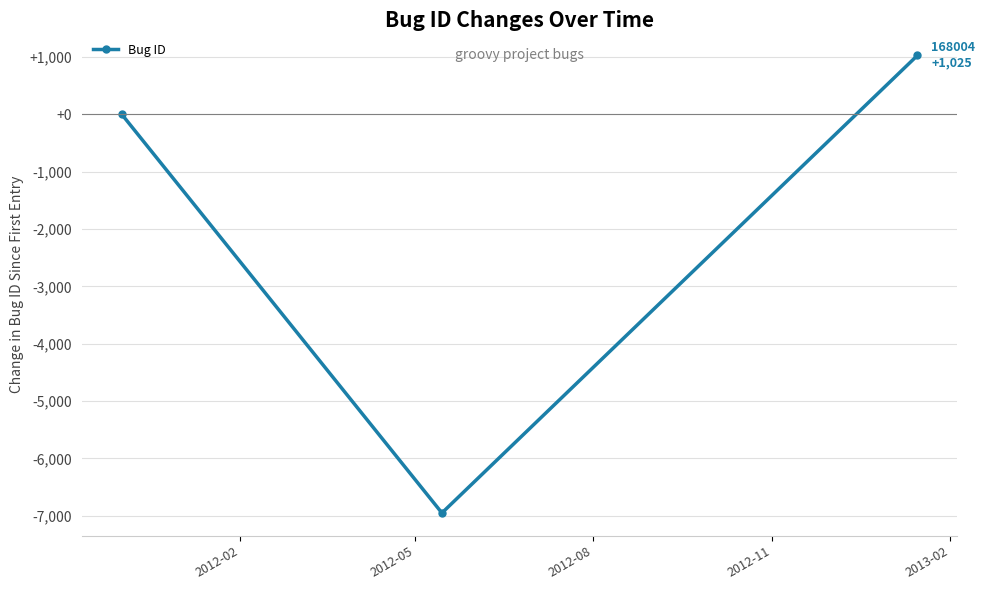

What is the minimum value shown in the chart?

-6951